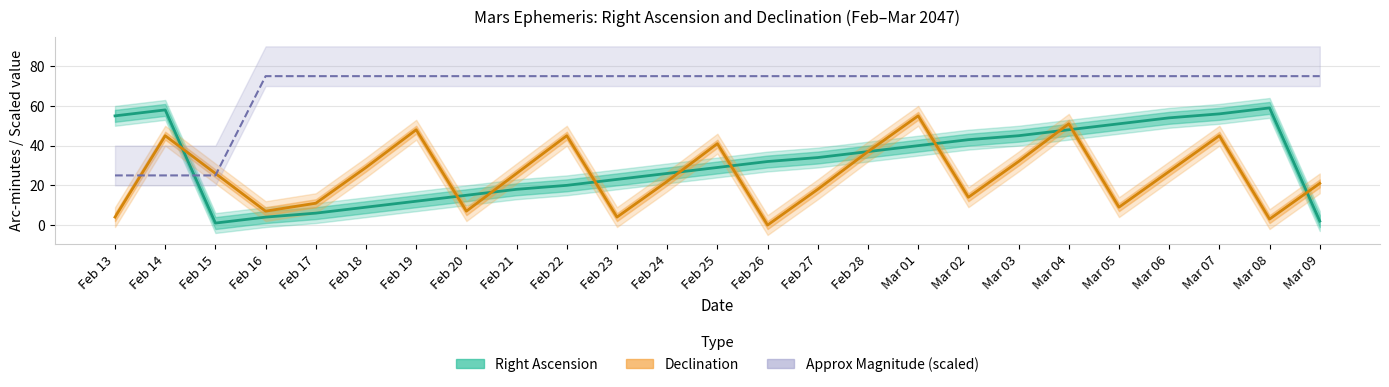

Rank the categories by Approx Mag (scaled) value from highest to lowest.

Feb 16, Feb 17, Feb 18, Feb 19, Feb 20, Feb 21, Feb 22, Feb 23, Feb 24, Feb 25, Feb 26, Feb 27, Feb 28, Mar 01, Mar 02, Mar 03, Mar 04, Mar 05, Mar 06, Mar 07, Mar 08, Mar 09, Feb 13, Feb 14, Feb 15